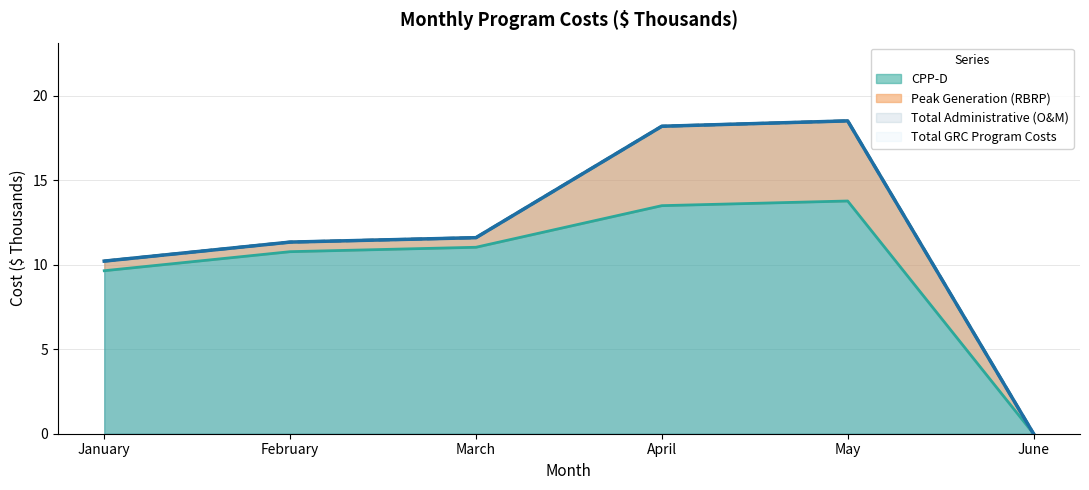

Reading right to left, extract all data points from this chart.

CPP-D: June=0.0	May=13.8	April=13.5	March=11.0	February=10.8	January=9.6
Total Administrative (O&M): June=0.0	May=18.5	April=18.2	March=11.6	February=11.3	January=10.2
Total GRC Program Costs: June=0.0	May=18.5	April=18.2	March=11.6	February=11.3	January=10.2